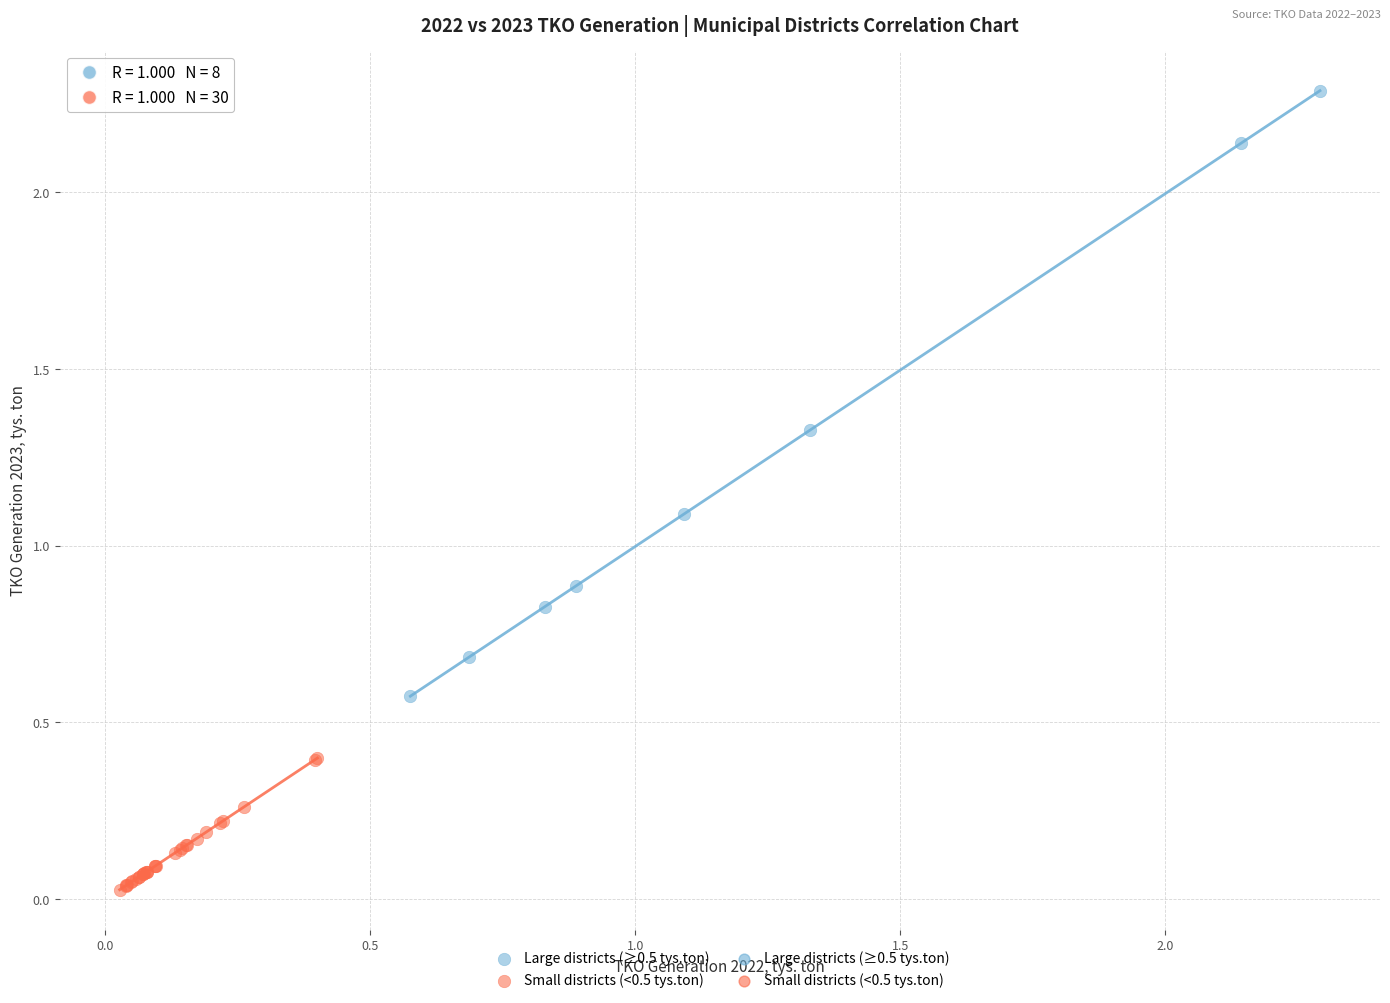

Which series contains the highest Y value?

Large districts (≥0.5 tys.ton)